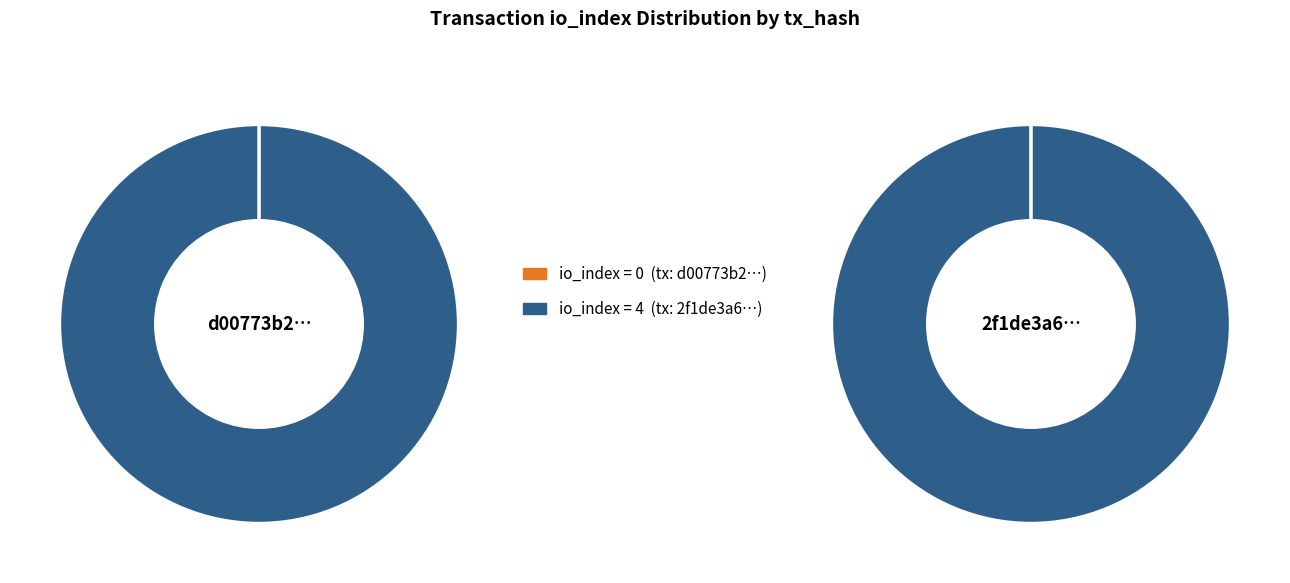

What percentage do 1 and values together represent?

100.0%